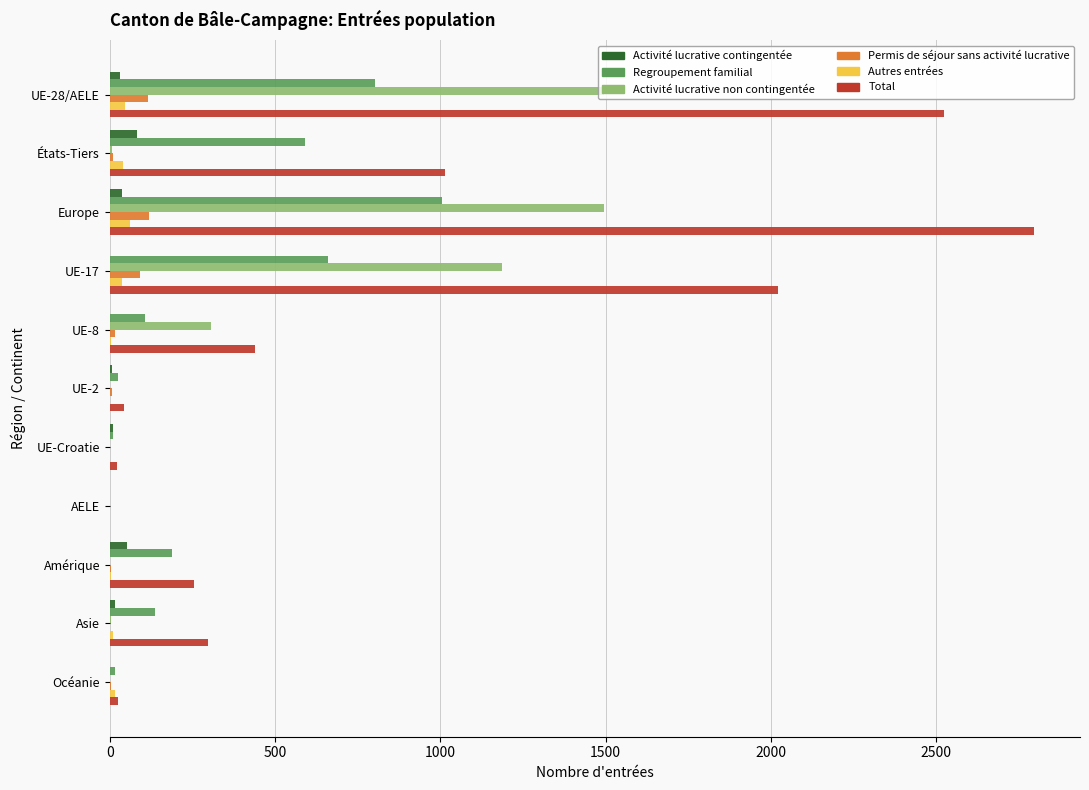

Which series changed the most between UE-28/AELE and Océanie?

Total